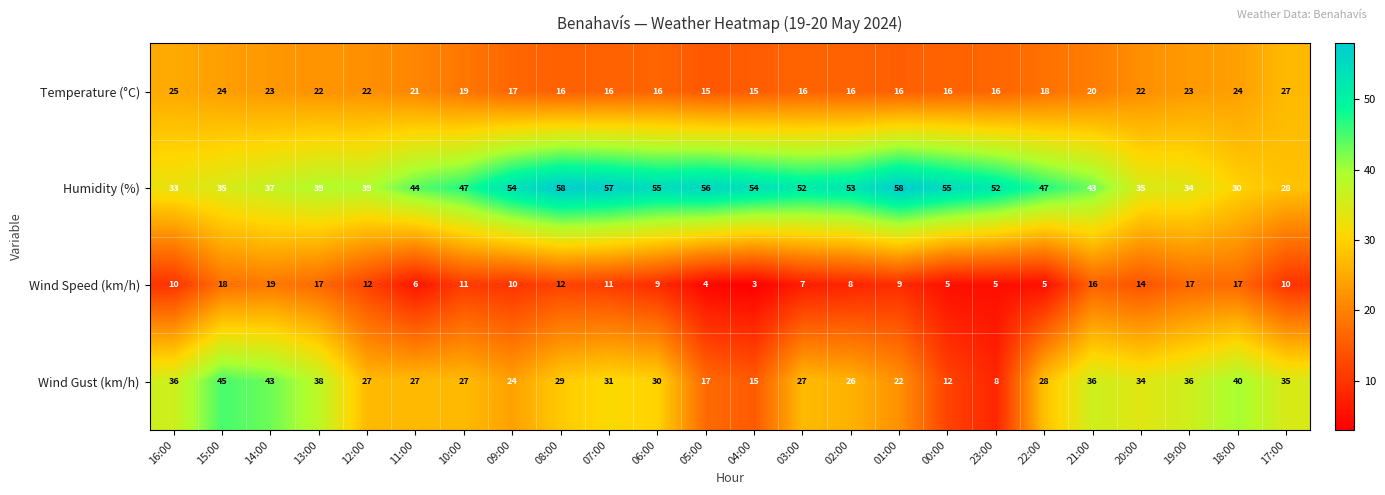

What is the minimum value for Temperature (°C)?

15